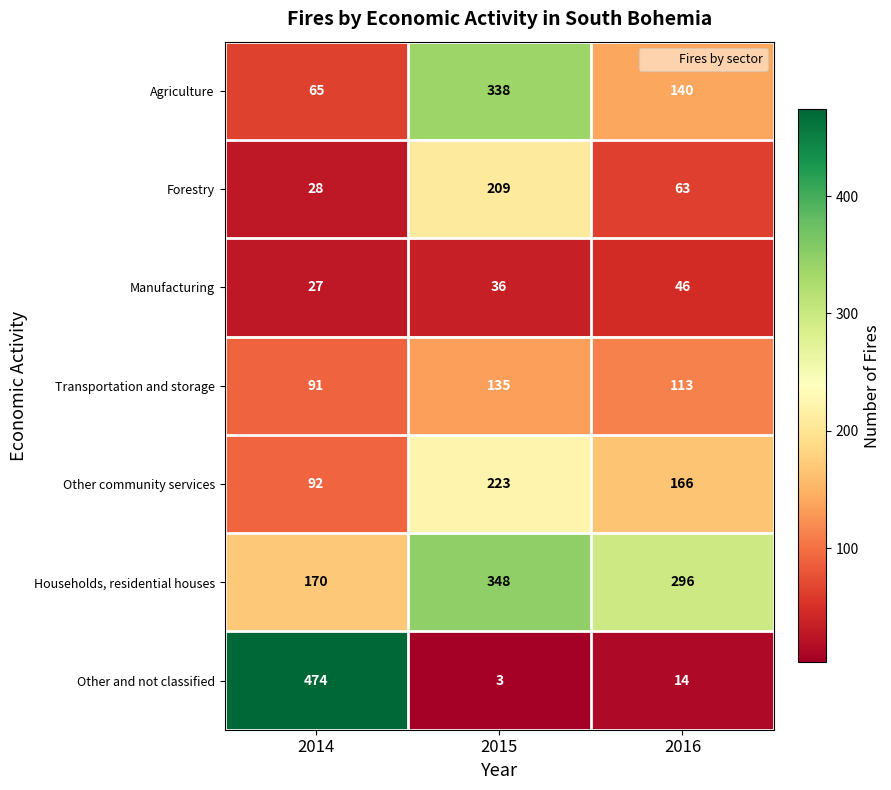

Rank the series at 2015 from highest to lowest value.

Households, residential houses, Agriculture, Other community services, Forestry, Transportation and storage, Manufacturing, Other and not classified